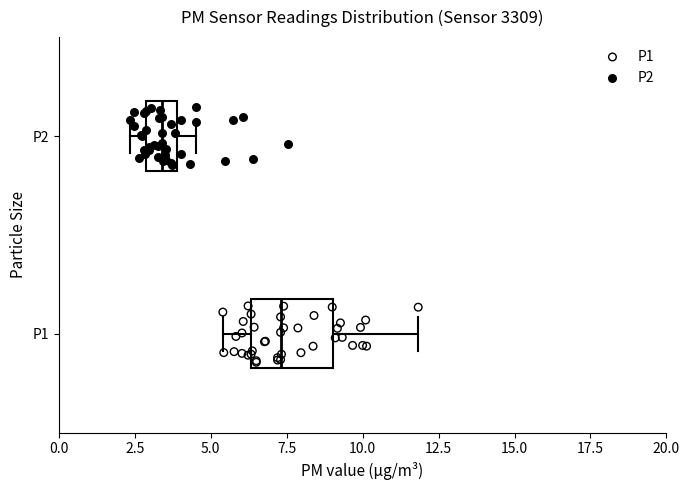

Which box's median line is the furthest to the left?

P2